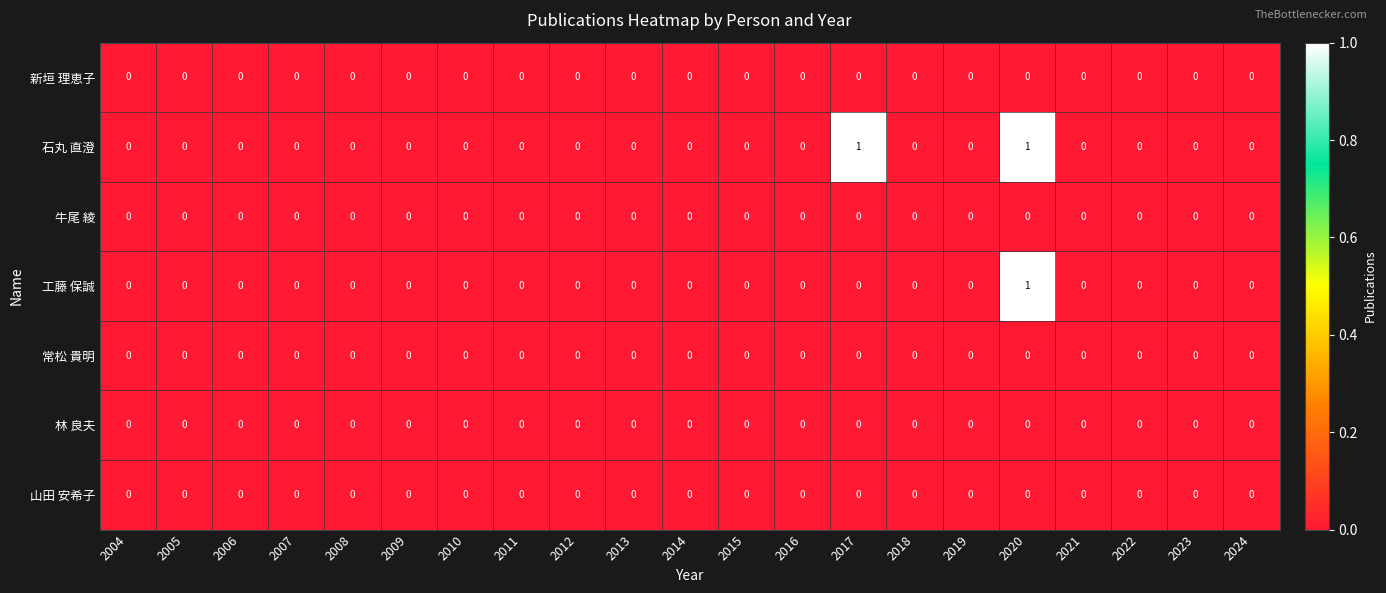

Between 2014 and 2017, which series saw the biggest shift?

石丸 直澄